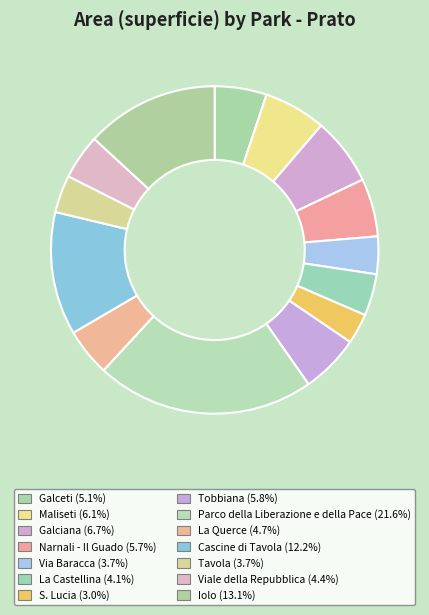

Is it true that Tavola is 13% of the pie?

False